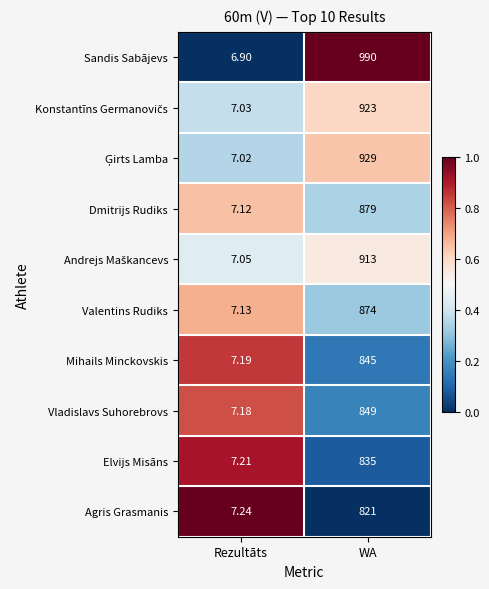

What is the maximum value shown in the chart?

990.0